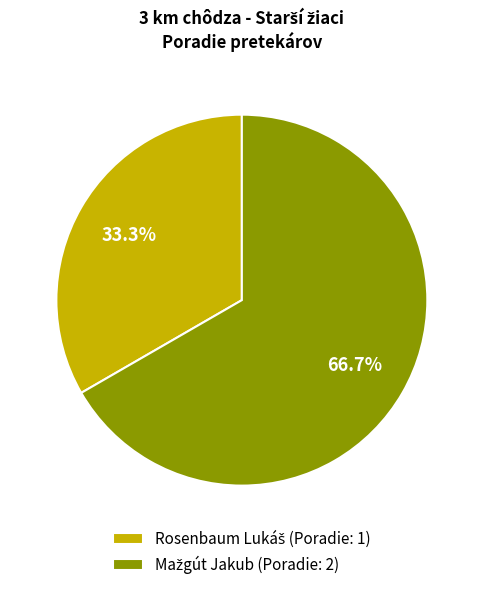

Which category has the biggest portion of the pie?

Mažgút Jakub